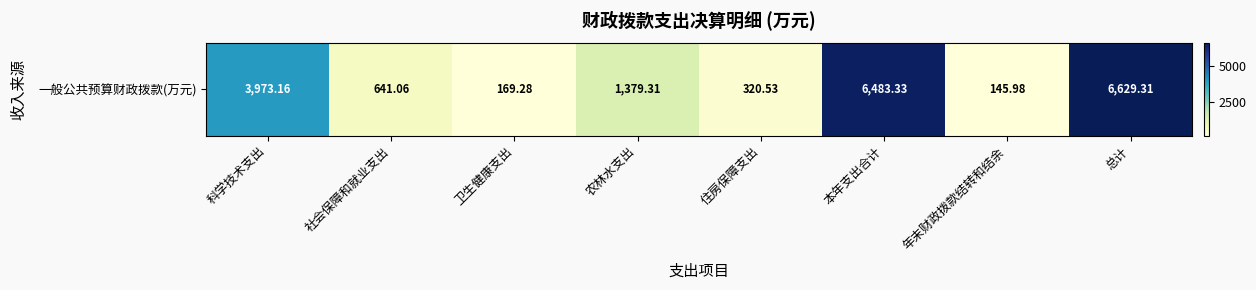

Which has a higher value, 住房保障支出 or 年末财政拨款结转和结余?

住房保障支出